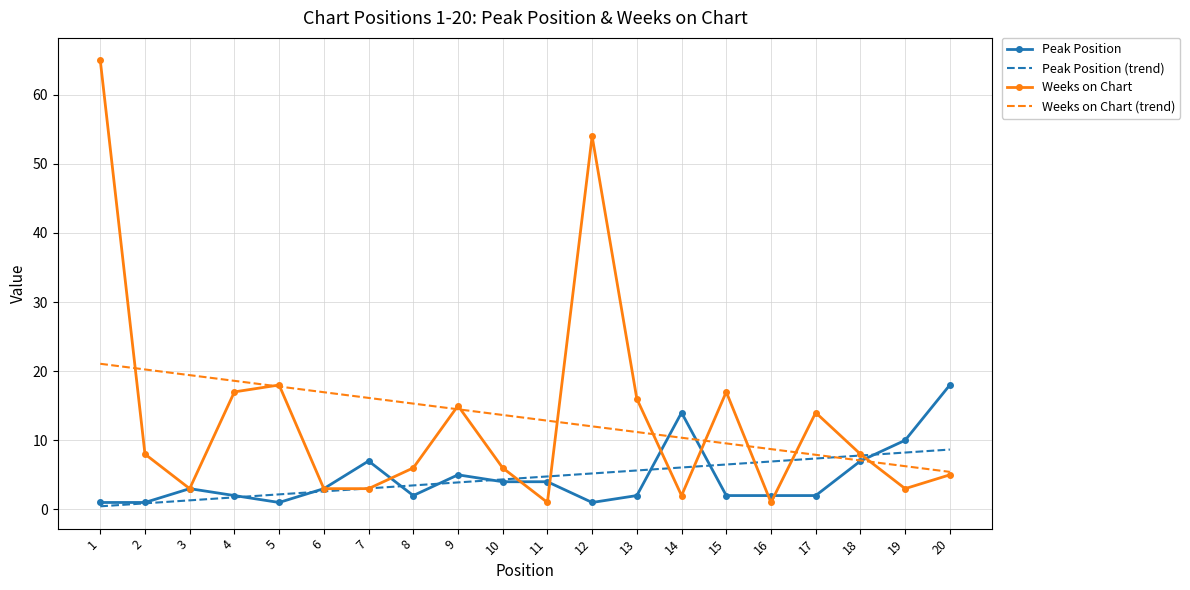

At which label does Weeks on Chart (trend) first exceed 13?

1